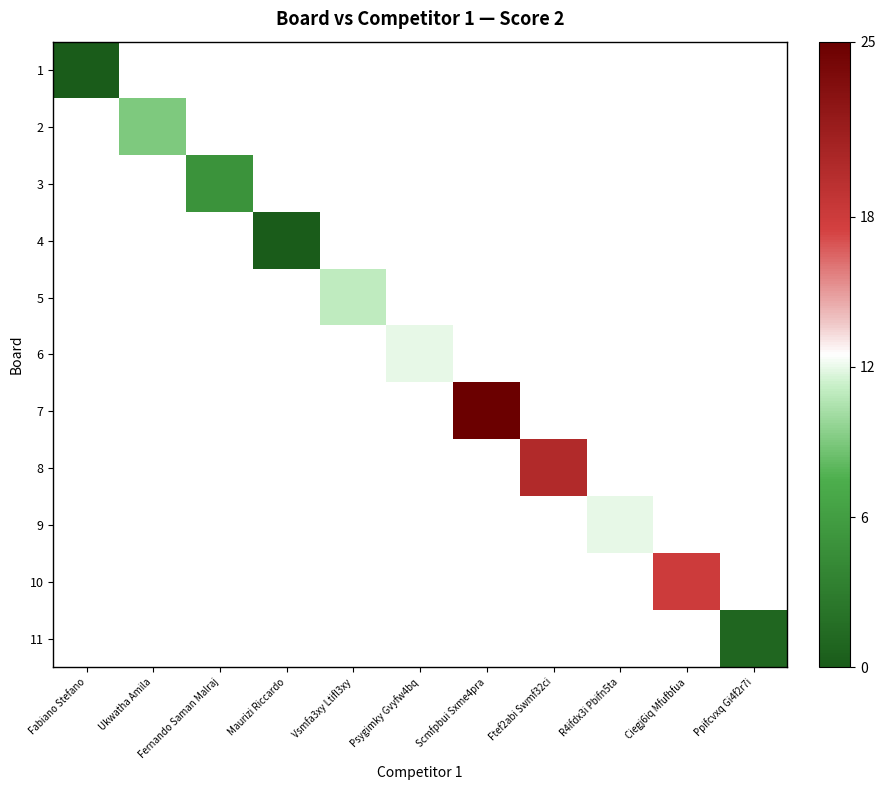

At which category does the chart reach its minimum across all series?

Fabiano Stefano